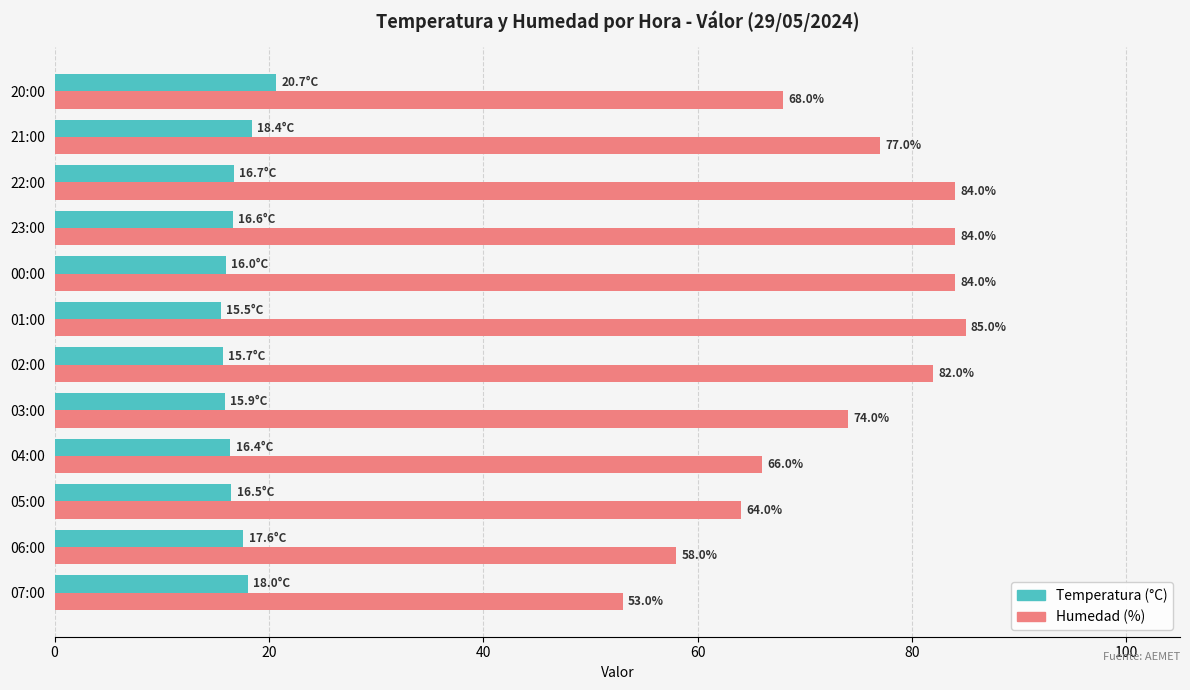

What is the spread (max minus min) of values at 03:00?

58.1